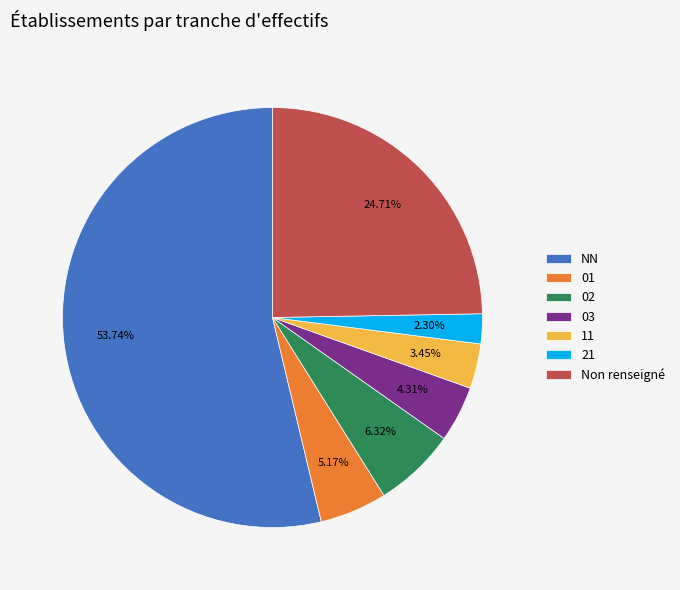

What is the majority slice?

NN